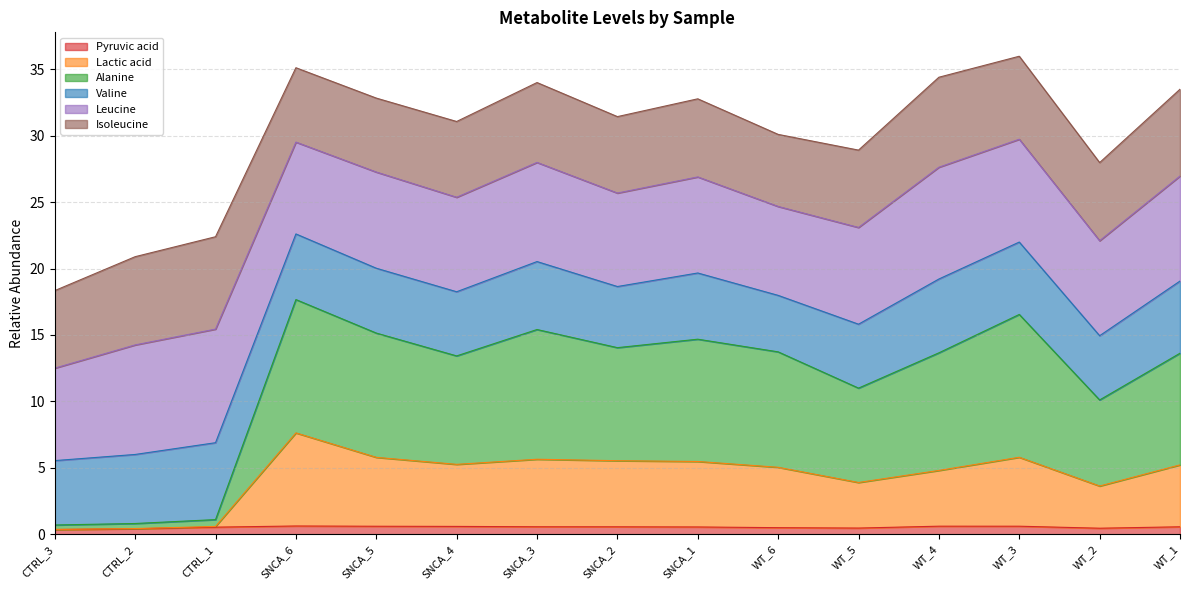

Is the value of Lactic acid at SNCA_5 greater than the value of Pyruvic acid at SNCA_2?

Yes